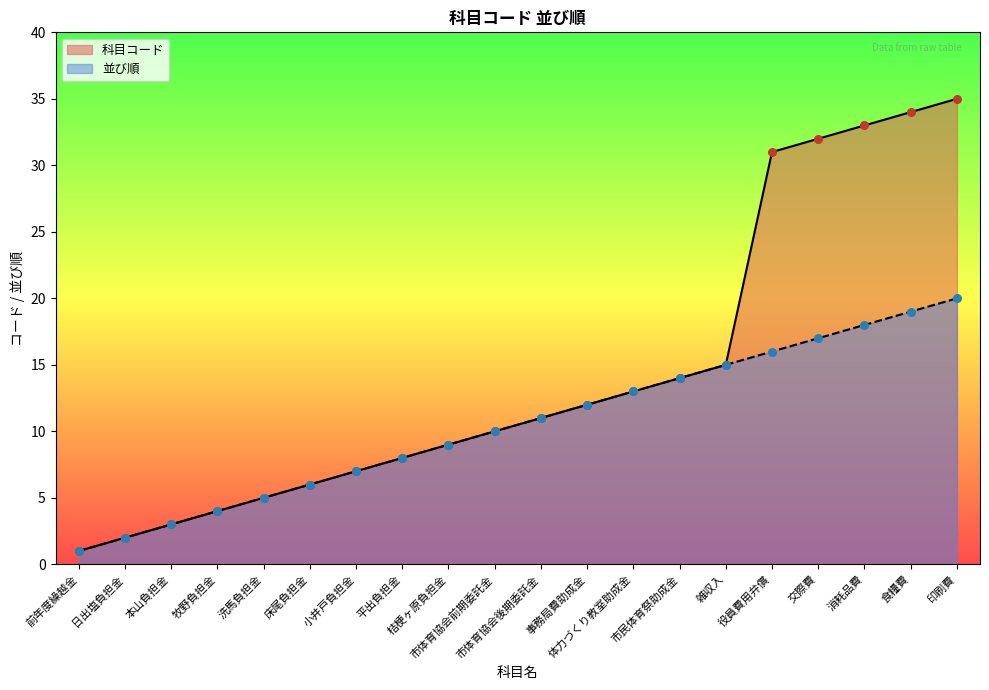

What is the total value across all series at 床尾負担金?

12